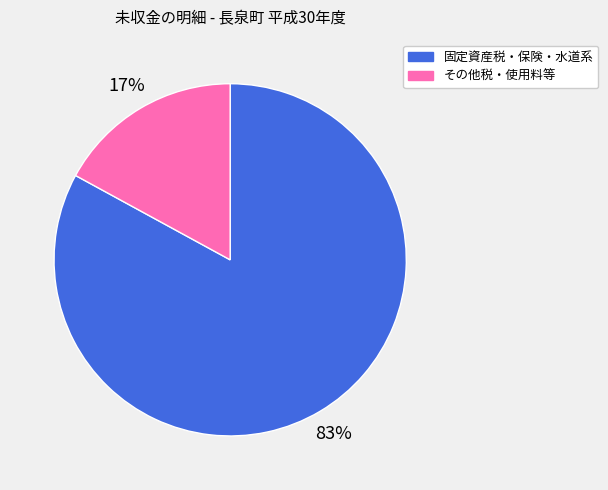

Is there a majority slice in this chart?

Yes